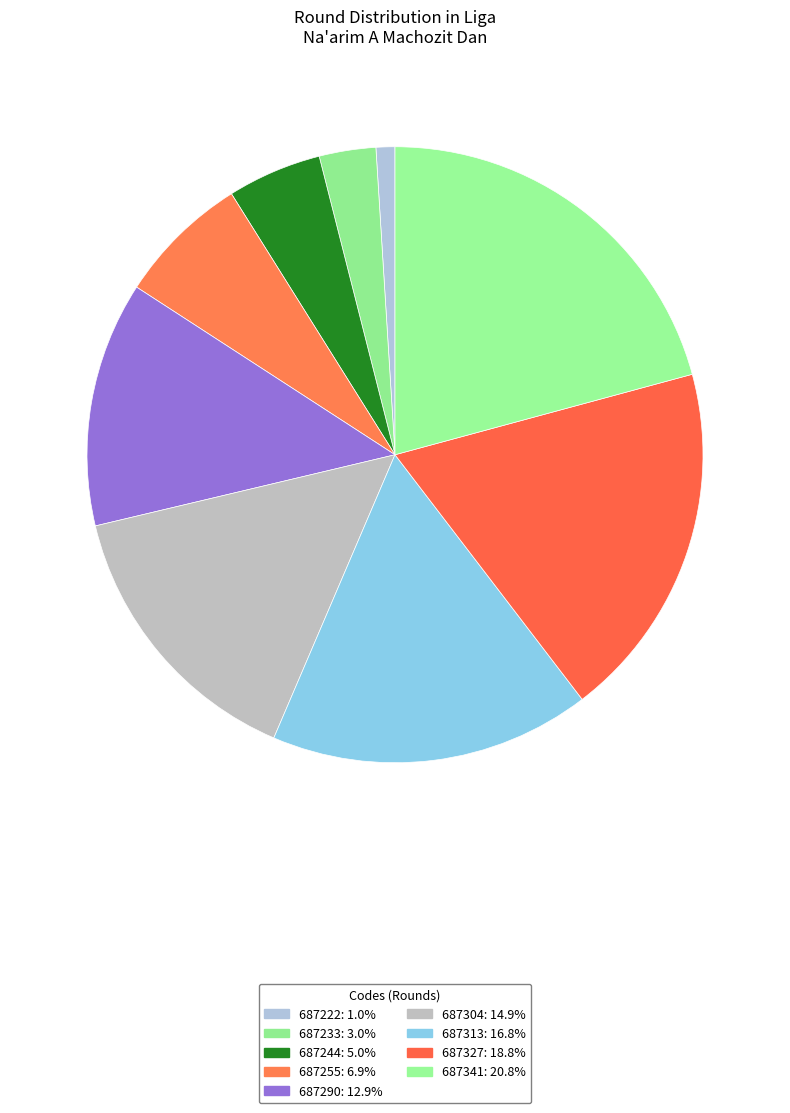

Approximately how many times larger is the value at 687233 compared to 687290?

0.2